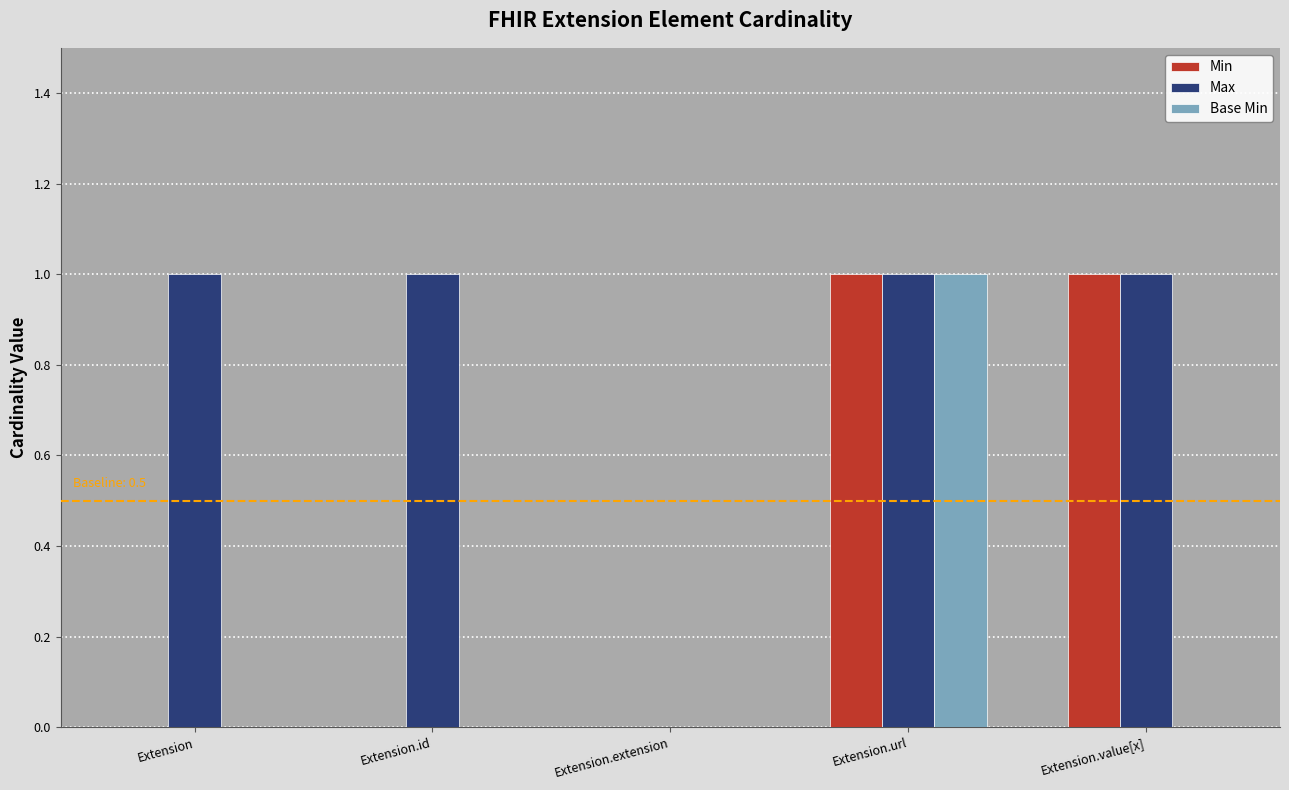

How many groups of bars are there?

5